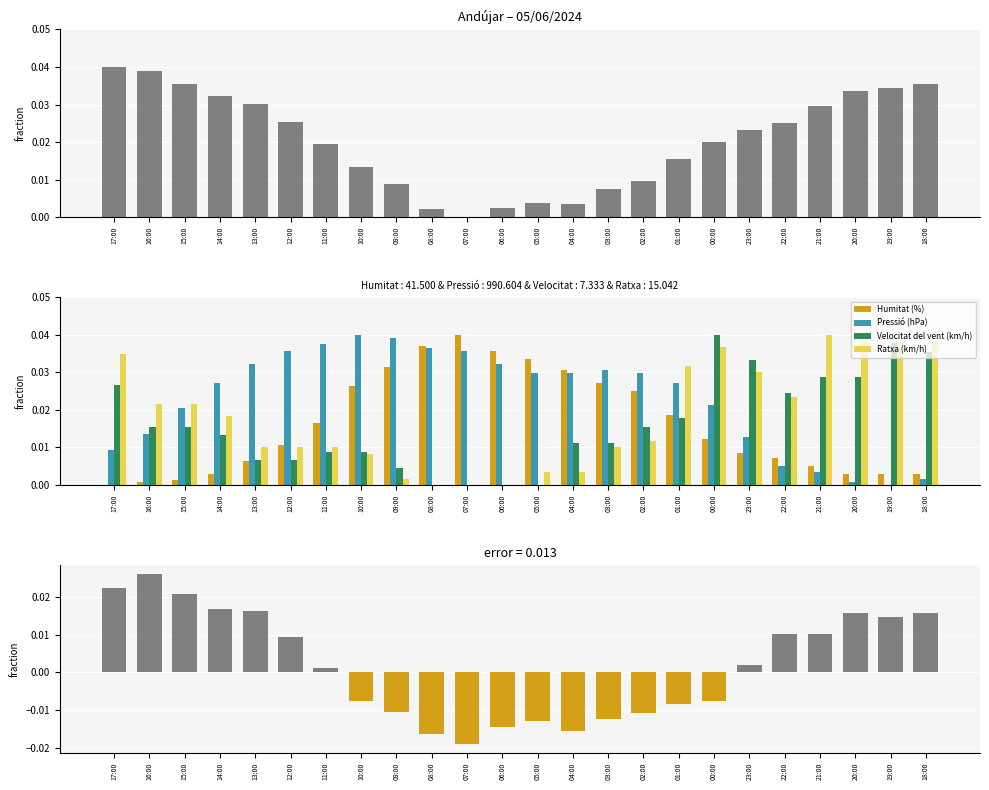

List the series in order of their peak value, lowest first.

error, Temperatura (ºC), Humitat (%), Pressió (hPa), Velocitat del vent (km/h), Ratxa (km/h)